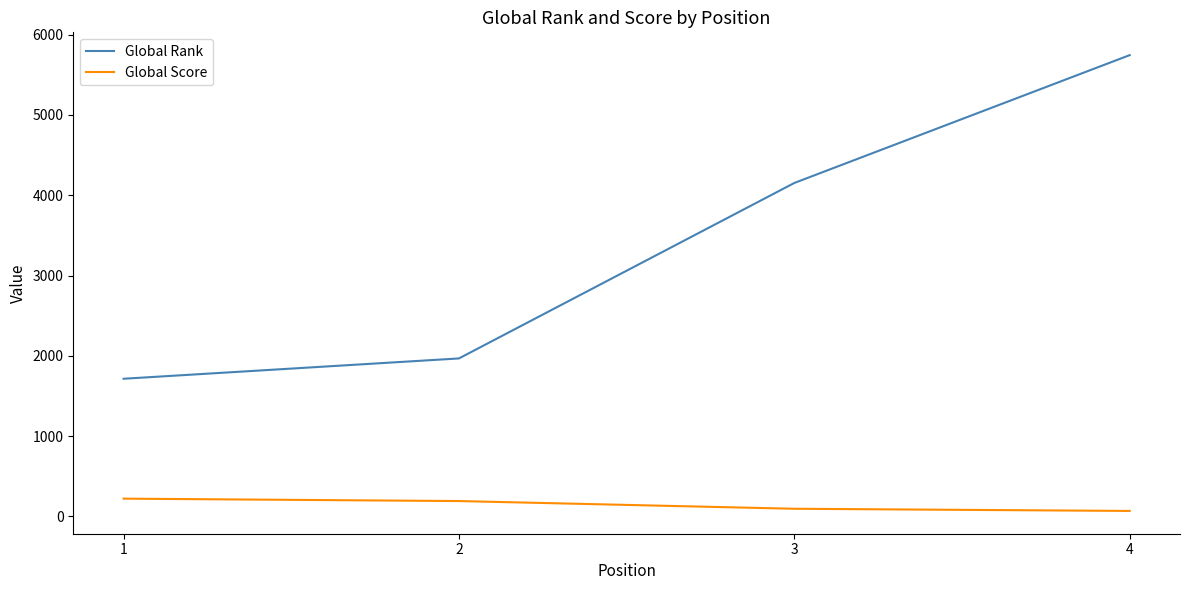

Rank the series by their average value, from lowest to highest.

Global Score, Global Rank